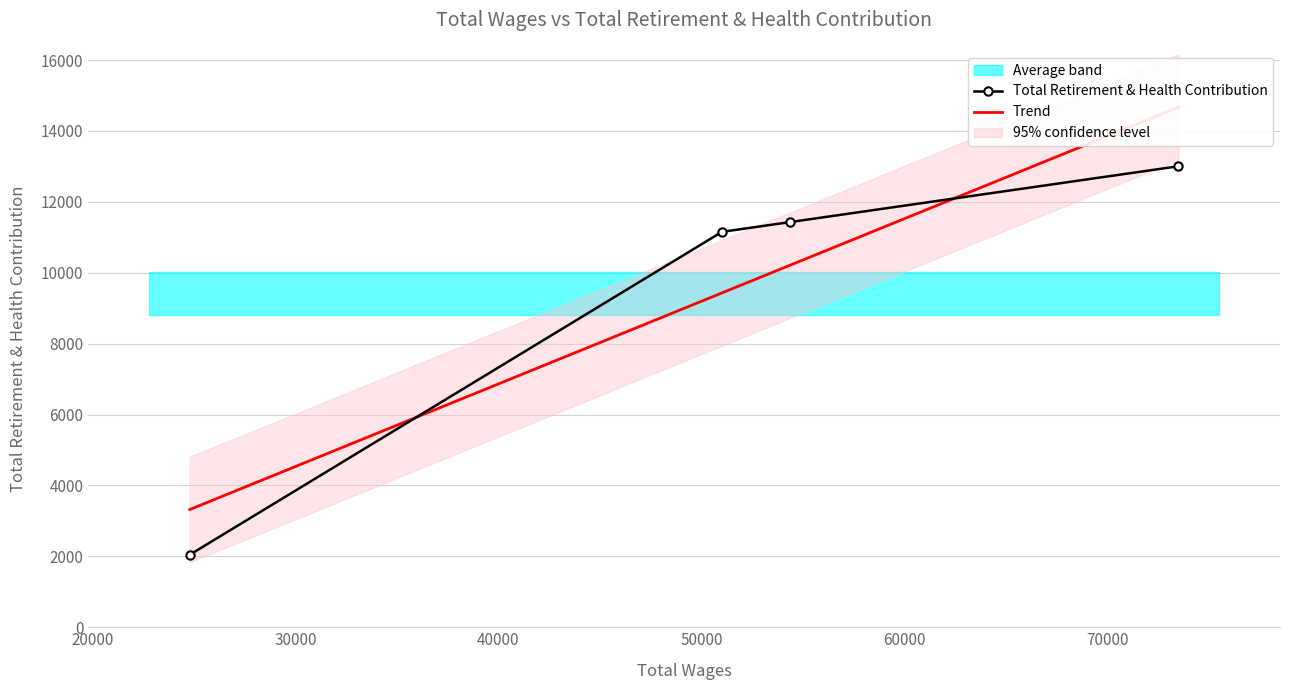

Rank the categories by value from highest to lowest.

73491, 54338, 51011, 24805